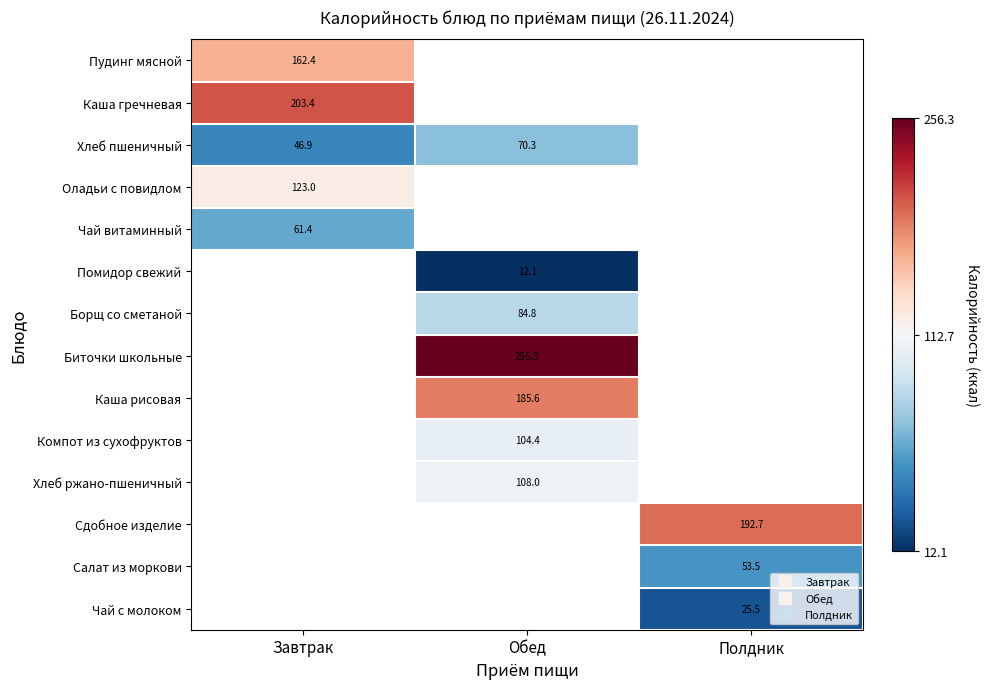

How many data points in Биточки школьные are above 256?

1